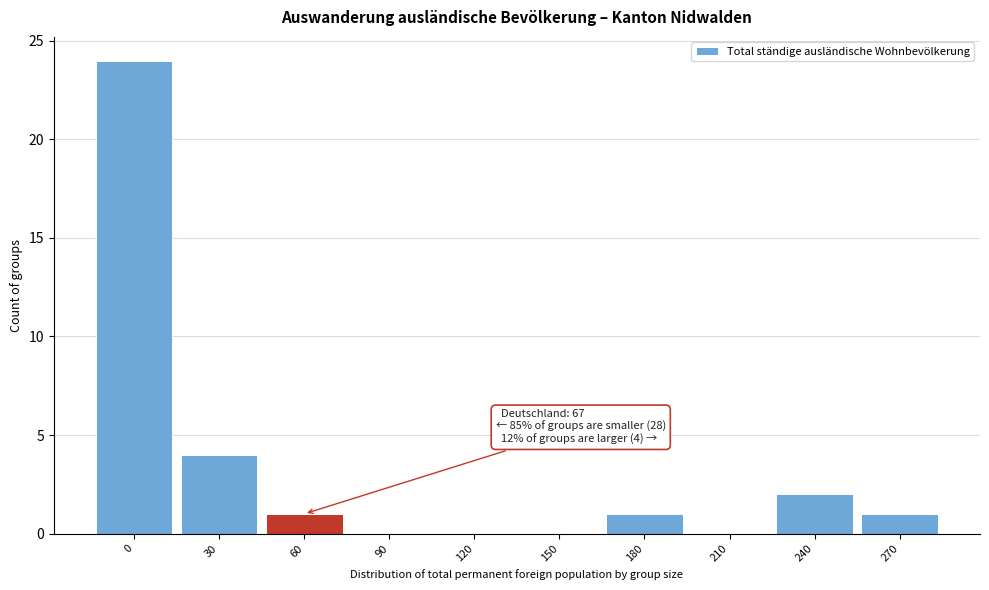

Reading right to left, extract all data points from this chart.

270=1	240=2	210=0	180=1	150=0	120=0	90=0	60=1	30=4	0=24